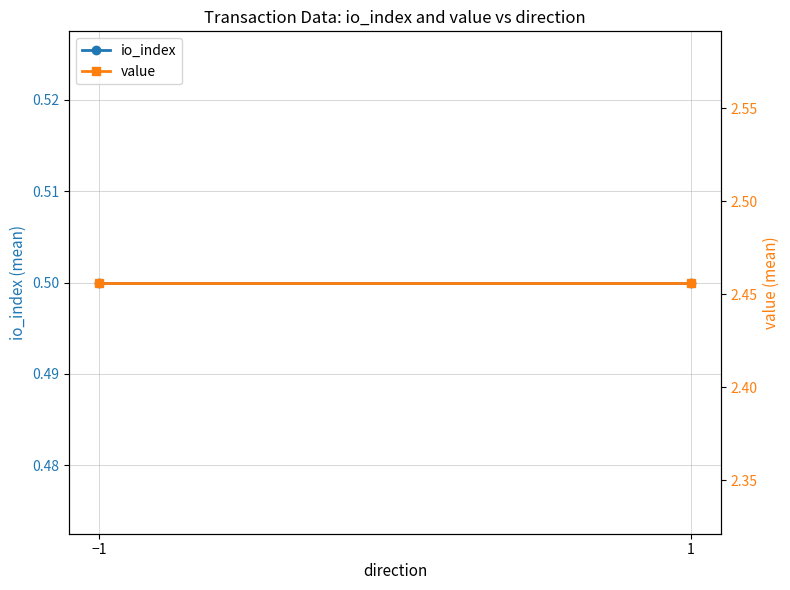

List the labels in order of io_index value, smallest first.

−1, 1